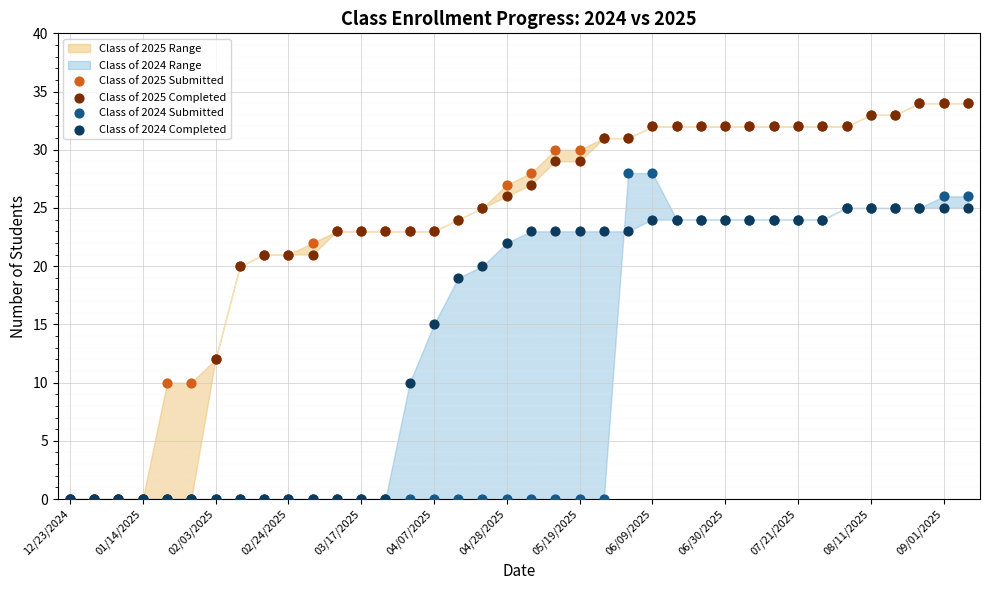

Which series has the widest spread of Y values?

Class of 2025 Submitted